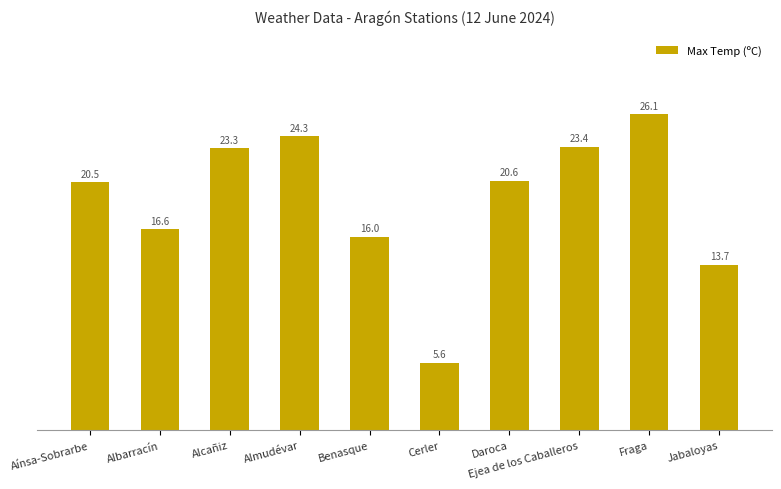

What is the greatest value displayed?

26.1